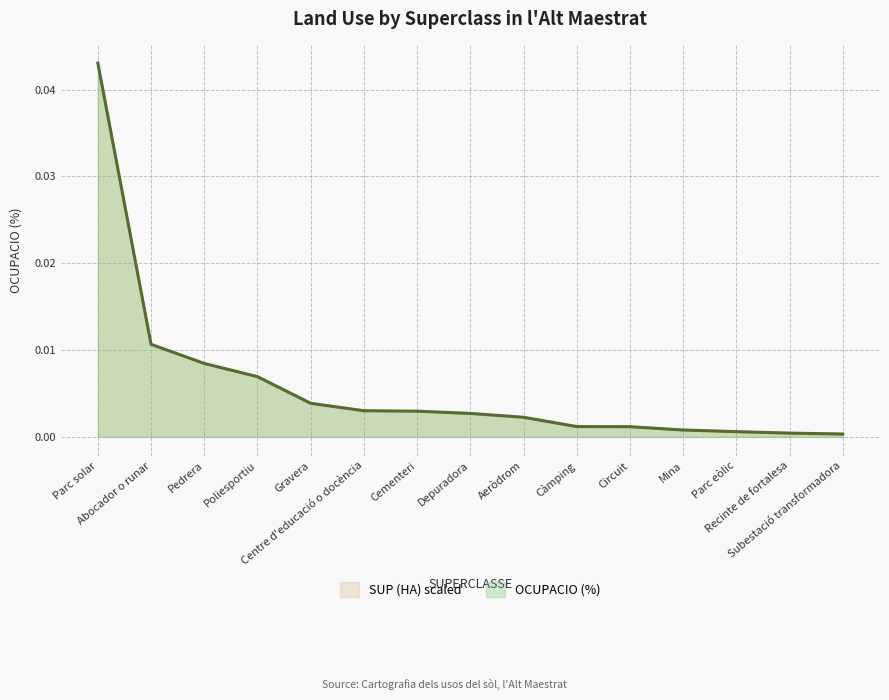

Between Circuit and Mina, which series saw the biggest shift?

SUP (HA)